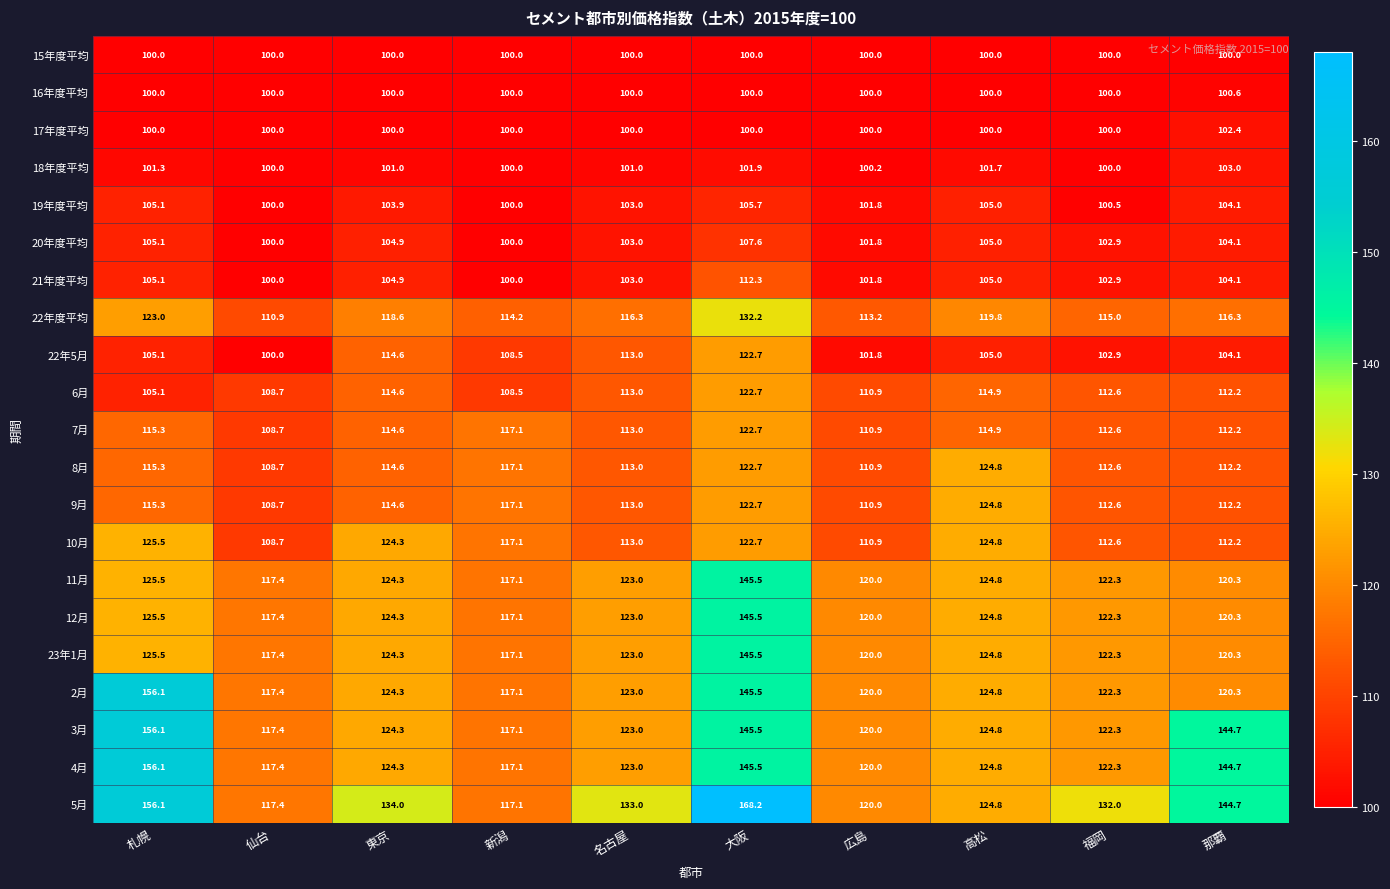

True or false: 21年度平均 has a value of 24.3 at 高松.

False